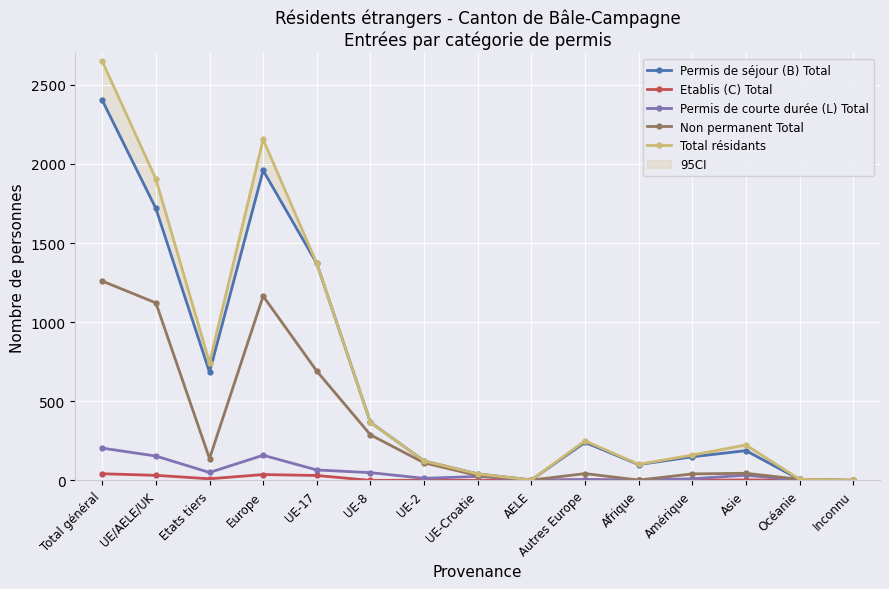

The Non permanent Total series shows 1526 at UE/AELE/UK. True or false?

False